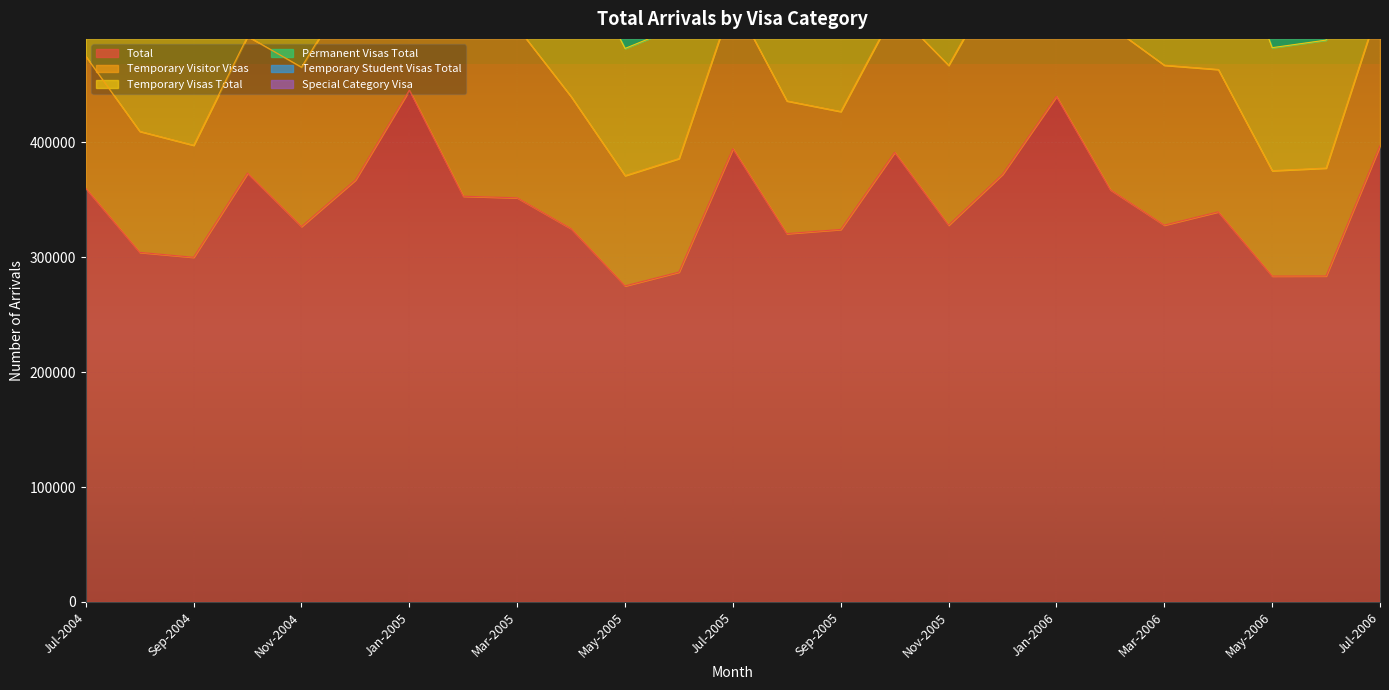

At which label does Total first exceed 339420?

Jul-2004